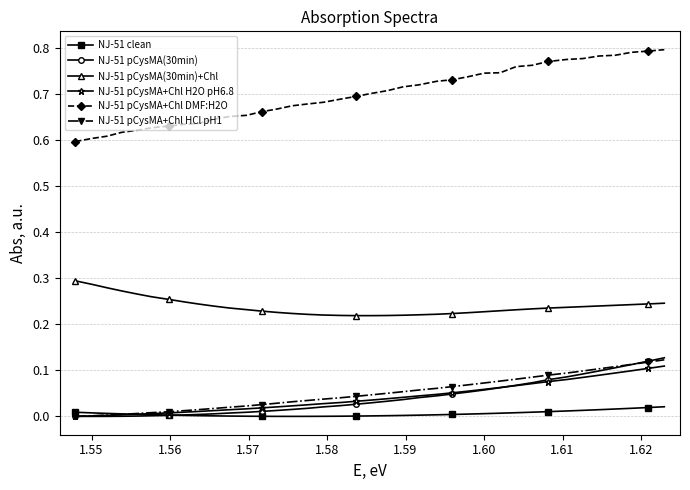

Is this an area chart (filled region under the line)?

No